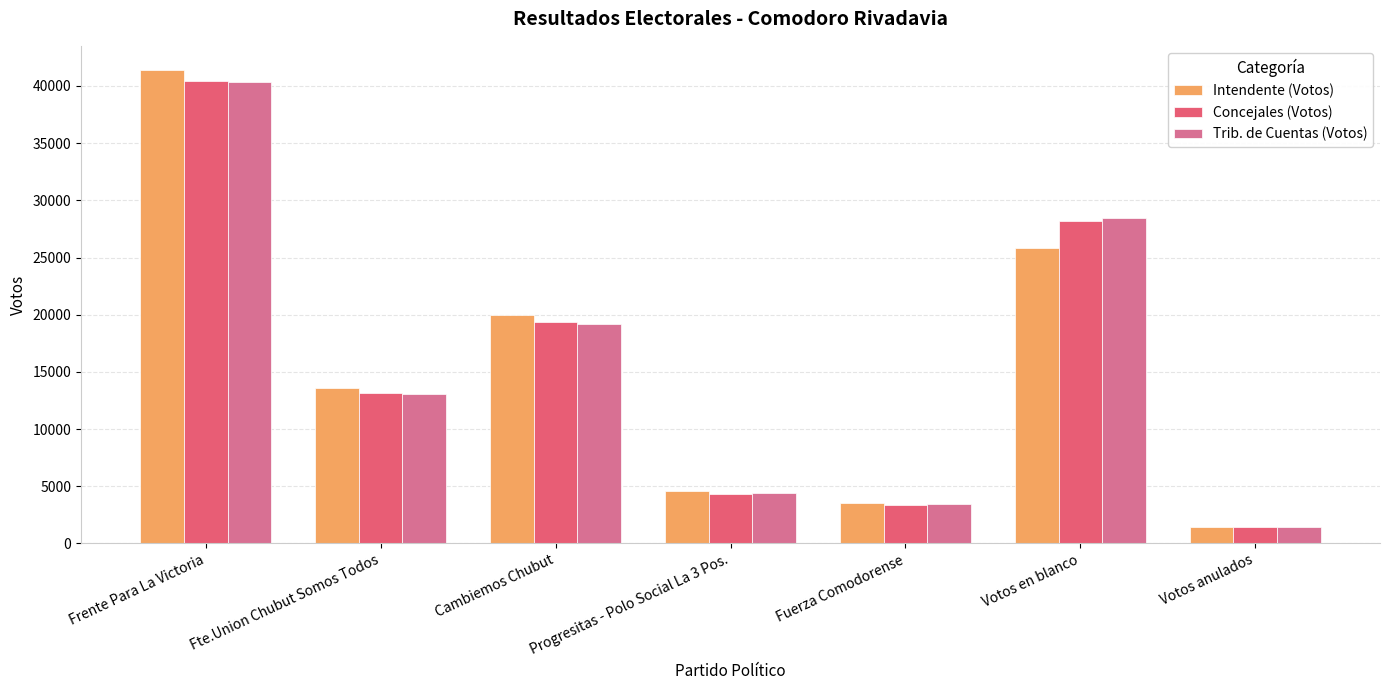

How many groups of bars are there?

7